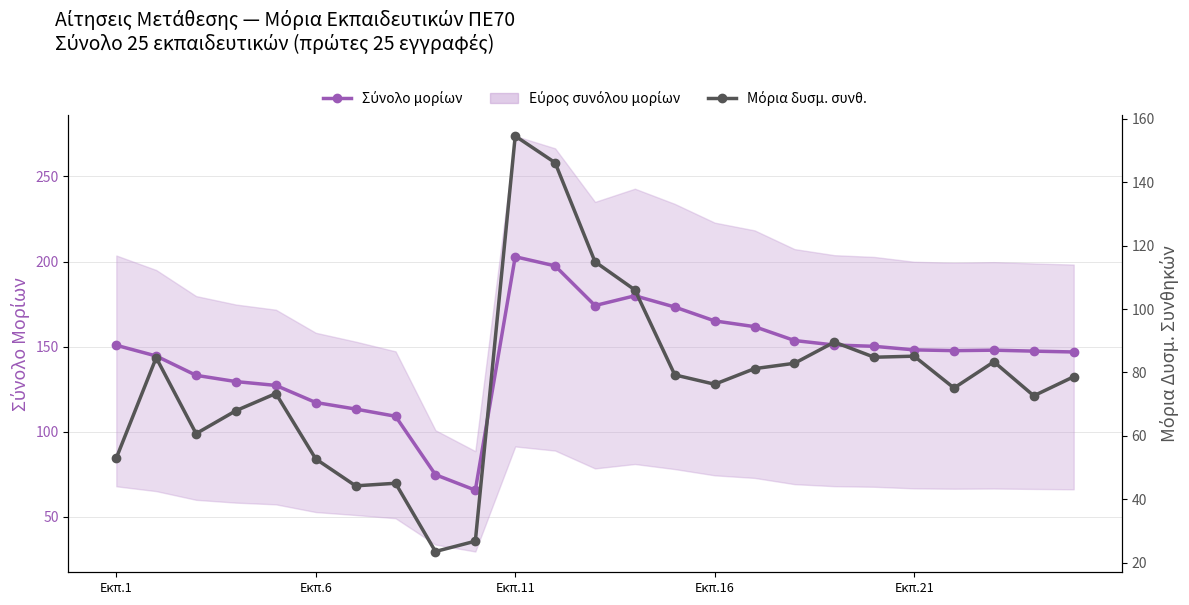

Where is Μόρια δυσμ. συνθ. nearest to the value 89?

18